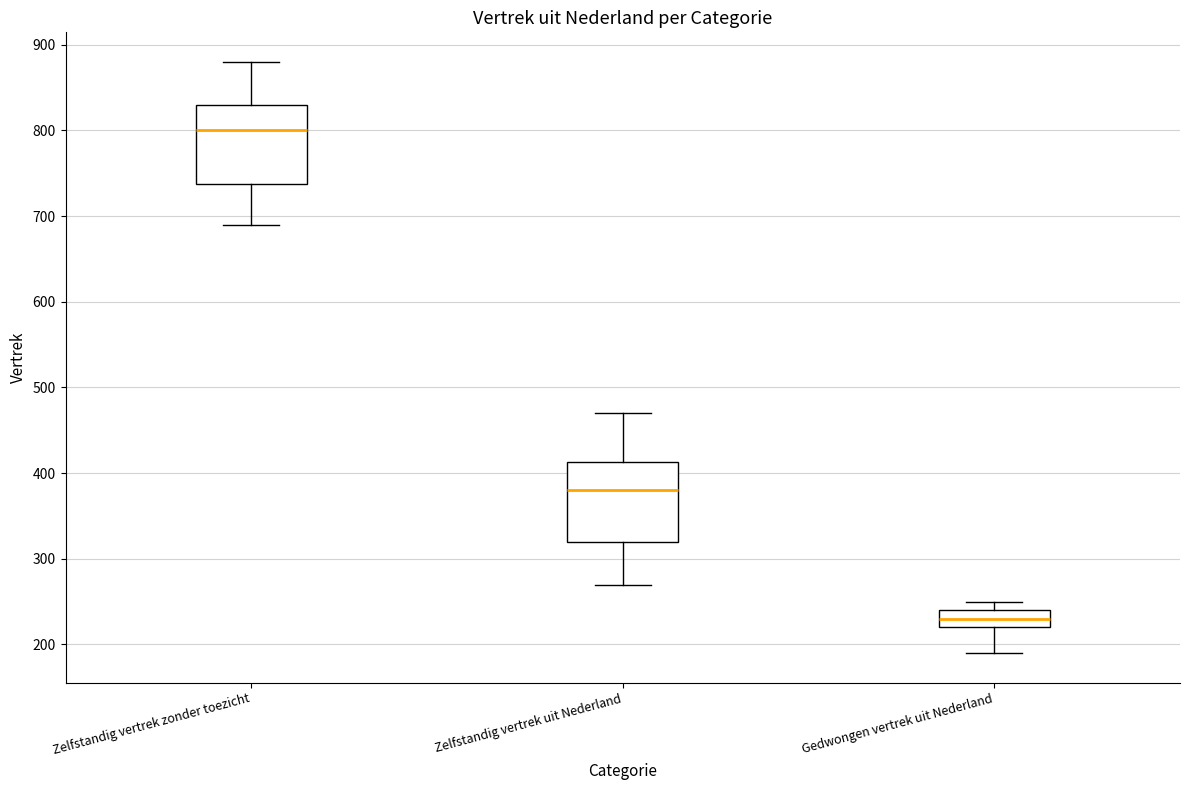

Which box has the highest median line?

Zelfstandig vertrek zonder toezicht